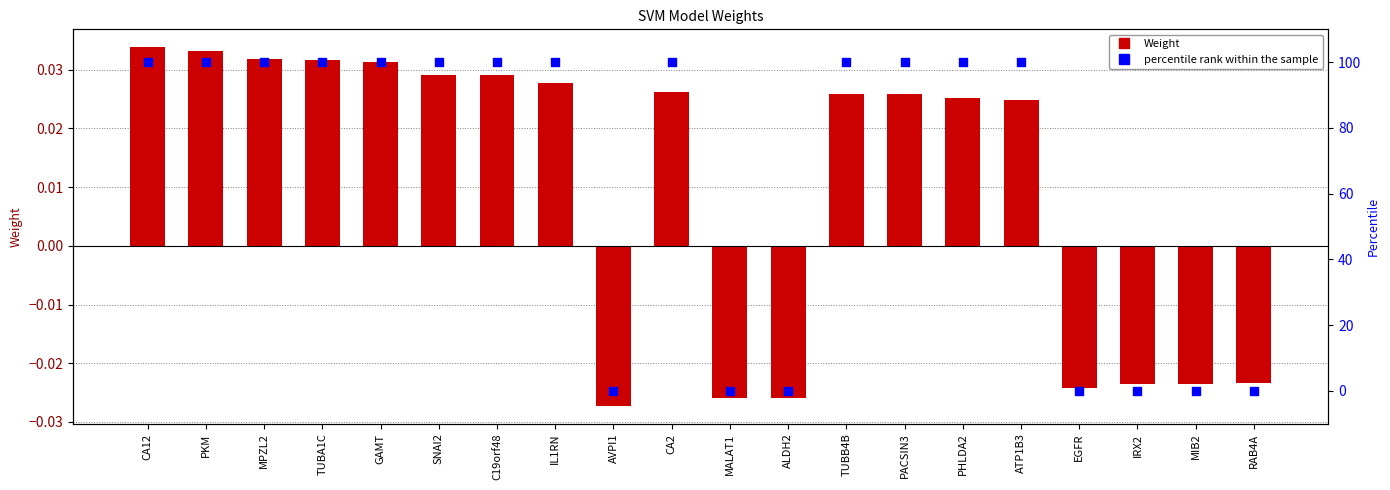

Is the value of Weight at C19orf48 greater than the value of percentile rank within the sample at RAB4A?

Yes